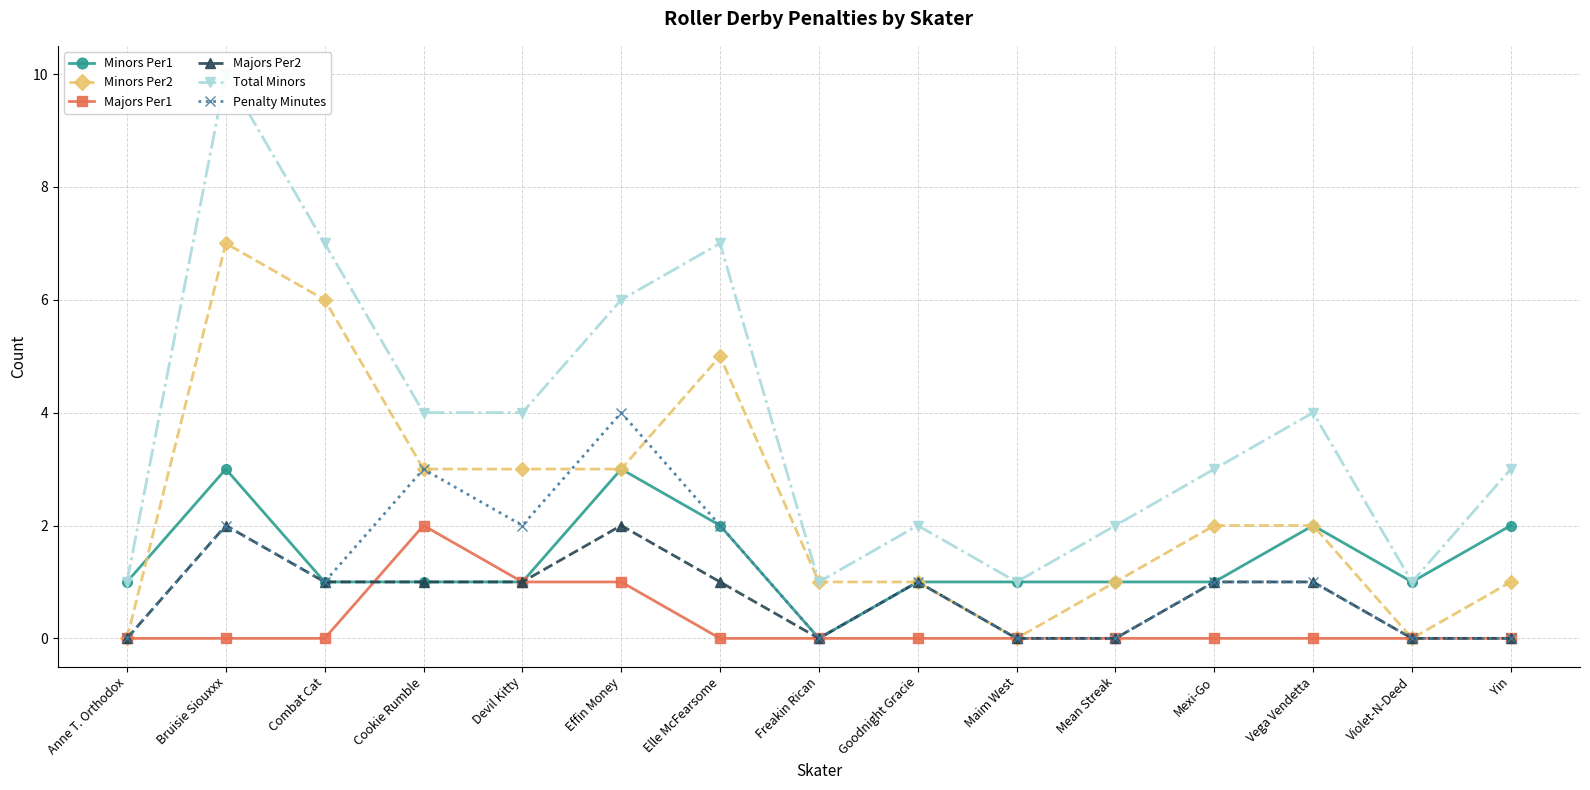

Which series has the widest spread of values?

Total Minors